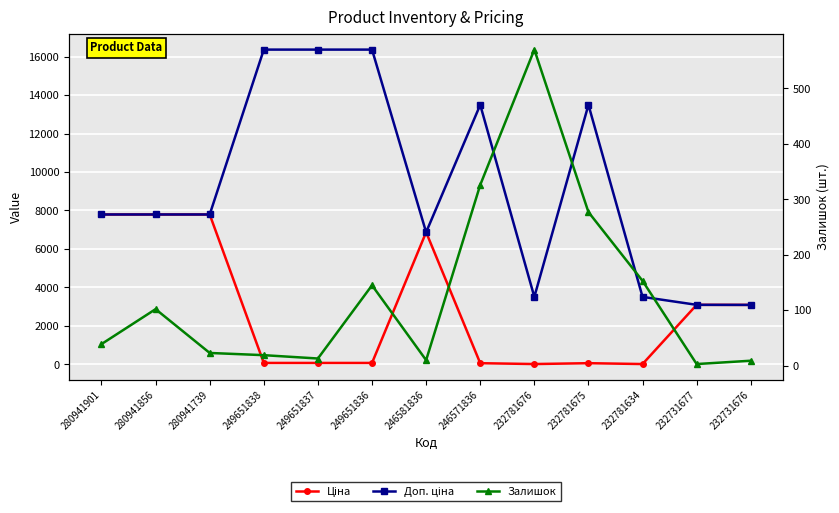

True or false: Доп. ціна has more than 0 points higher than both neighbors.

True